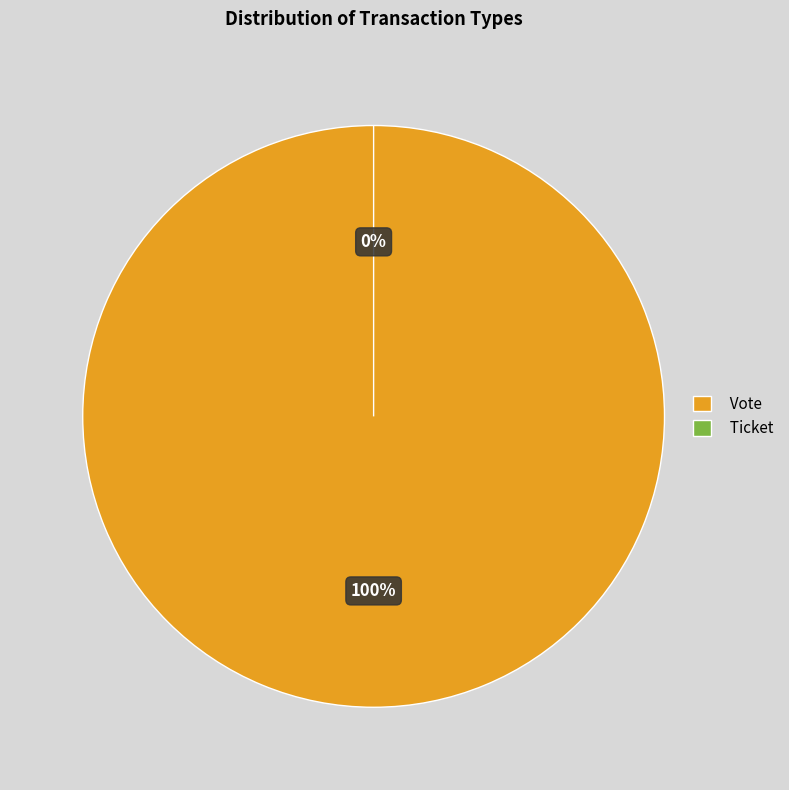

What is the total percentage of Vote and Ticket?

100.0%